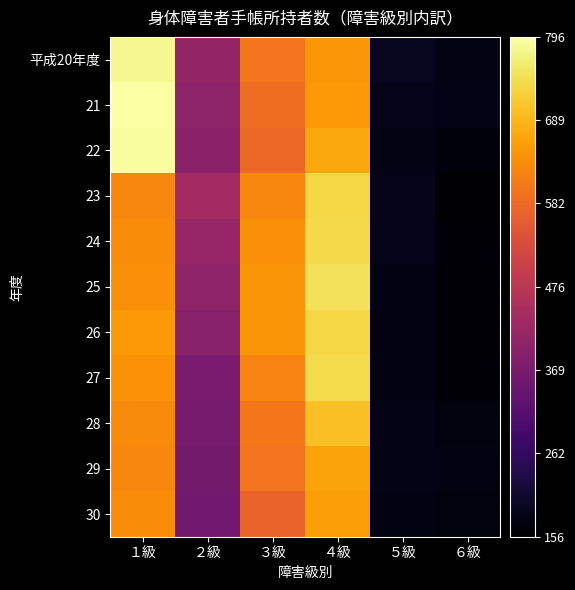

What is the difference between the highest and lowest values at ５級?

17